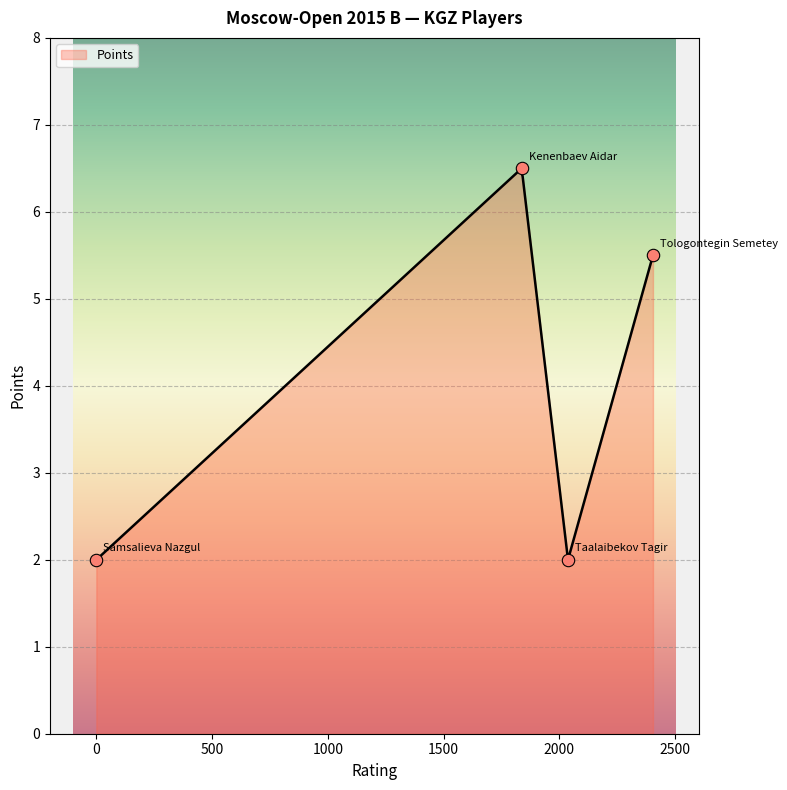

What is the change in value from Tologontegin Semetey to Taalaibekov Tagir?

-3.5